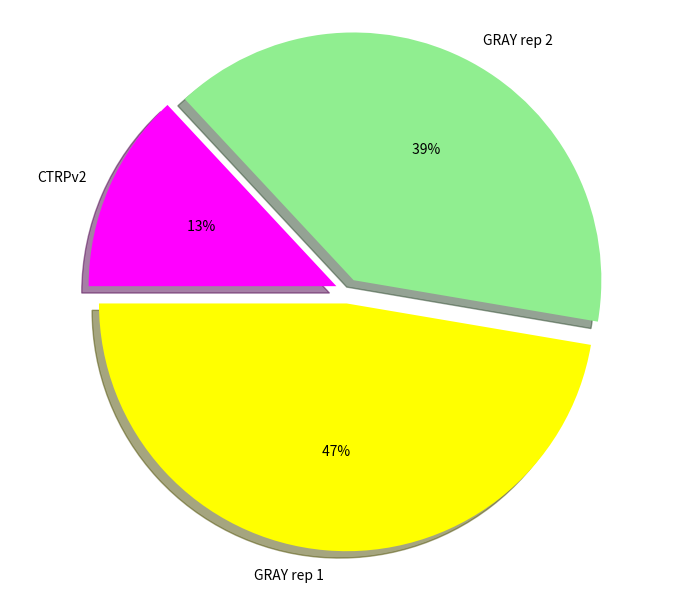

To the nearest percent, what is the combined percentage of CTRPv2 and GRAY rep 1?

60%